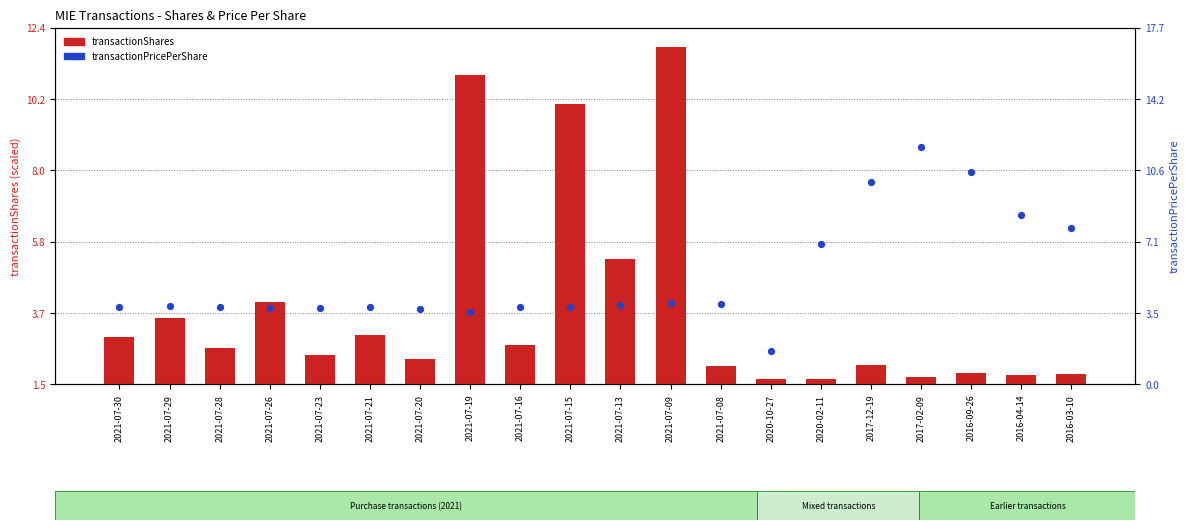

Which series has the largest total across all categories?

transactionPricePerShare